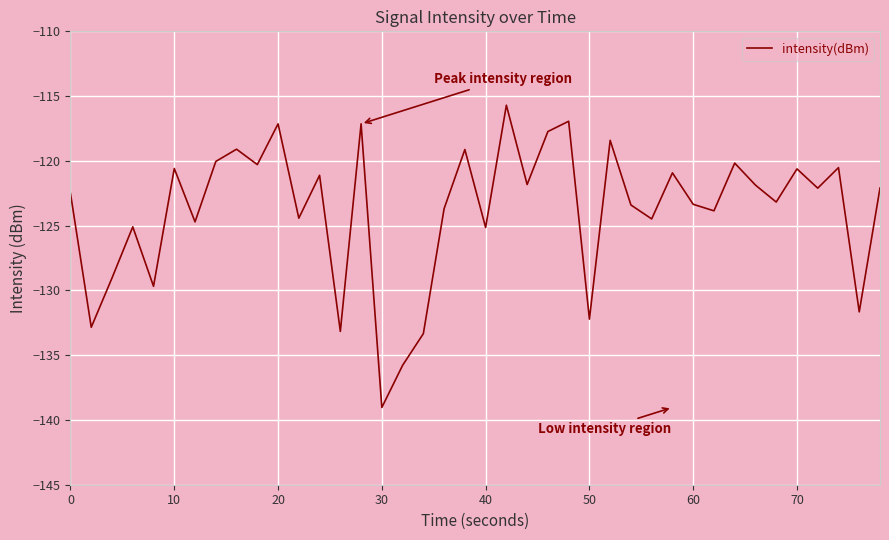

What is the minimum value shown in the chart?

-139.0